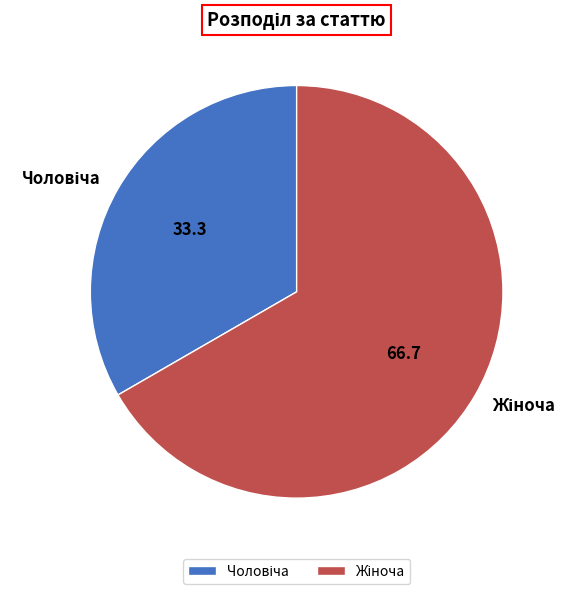

Is there any slice that represents more than half of the pie?

Yes